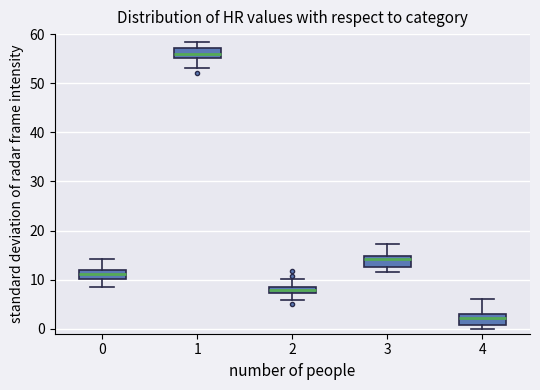

Where does the upper whisker of the box at x = 3 end on the y-axis? The values are not printed on the chart, so give them approximately, as read against the axis.

17